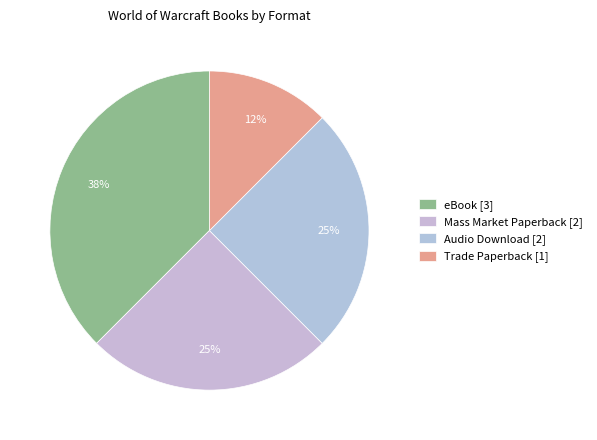

To the nearest percent, what percentage of the pie is Audio Download?

25%